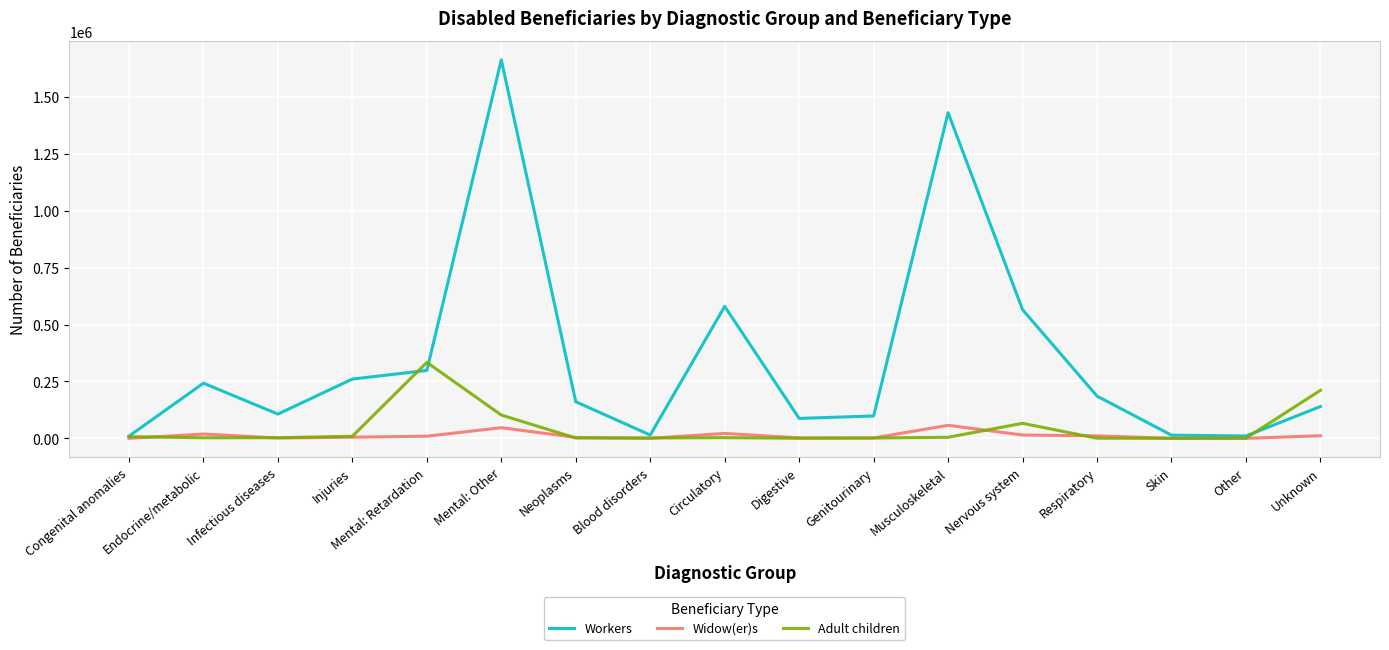

What is the difference between the highest and lowest values at Unknown?

199386